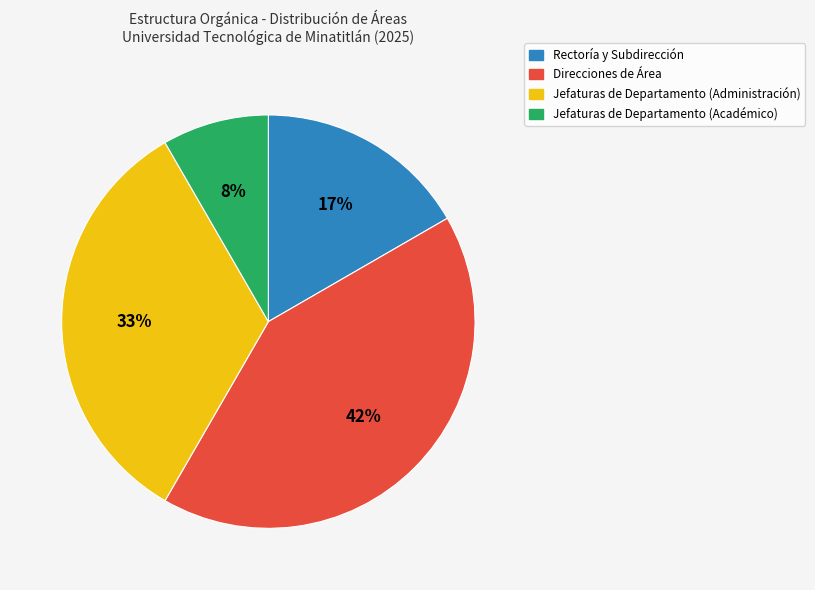

Count the number of slices in the pie.

4